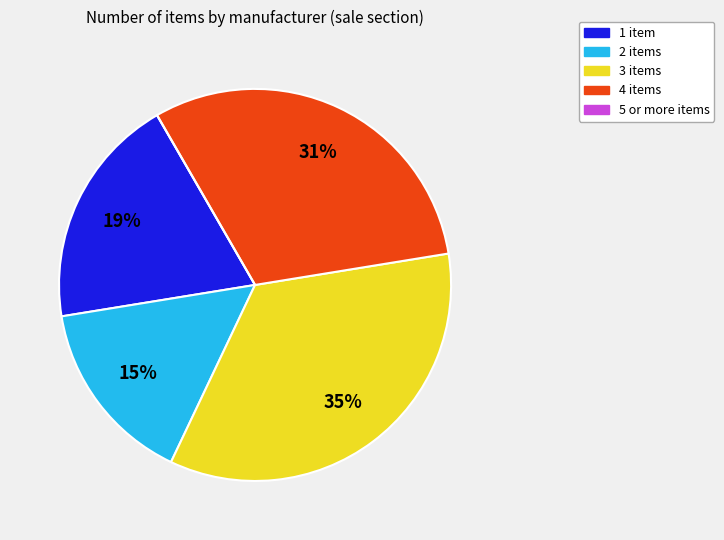

Is there any slice that represents more than half of the pie?

No